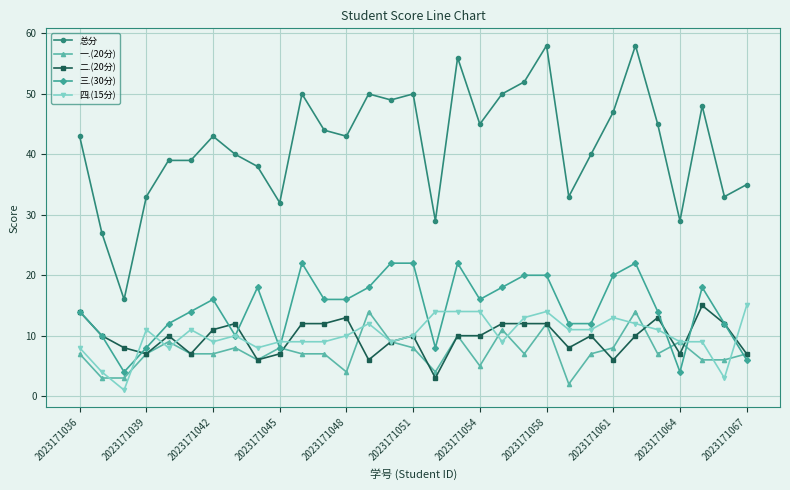

What is the value of the 三.(30分) point at the 24th from the left?

12